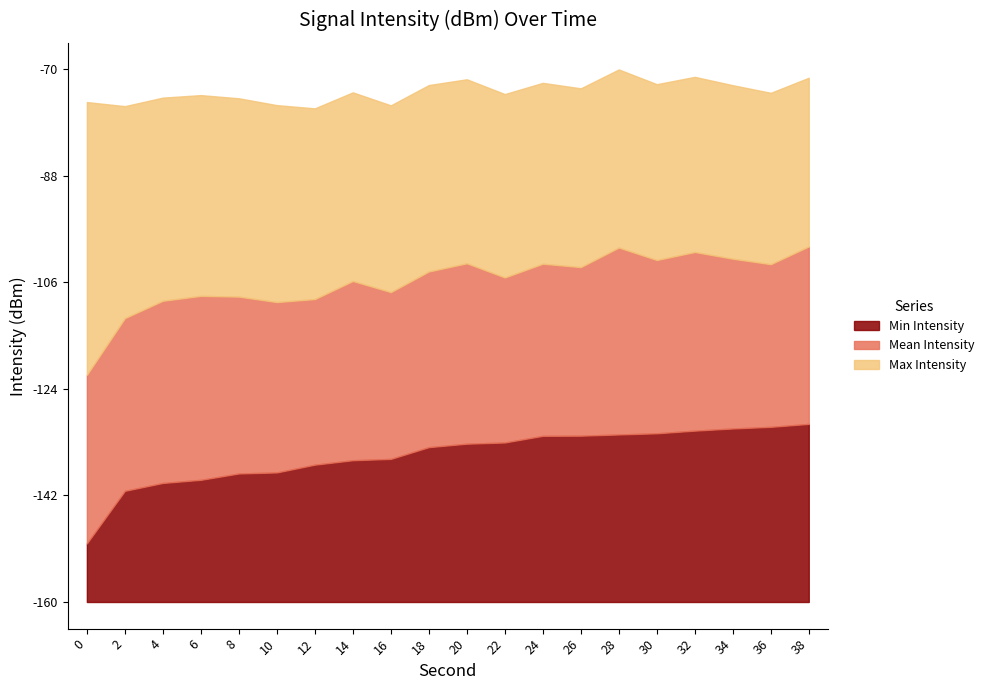

How many lines are shown in the chart?

3